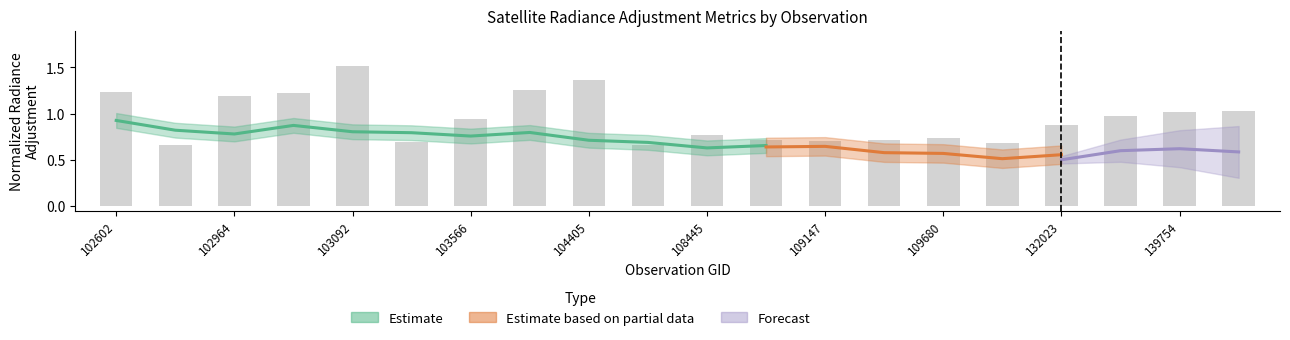

What is the greatest value displayed?

1.5